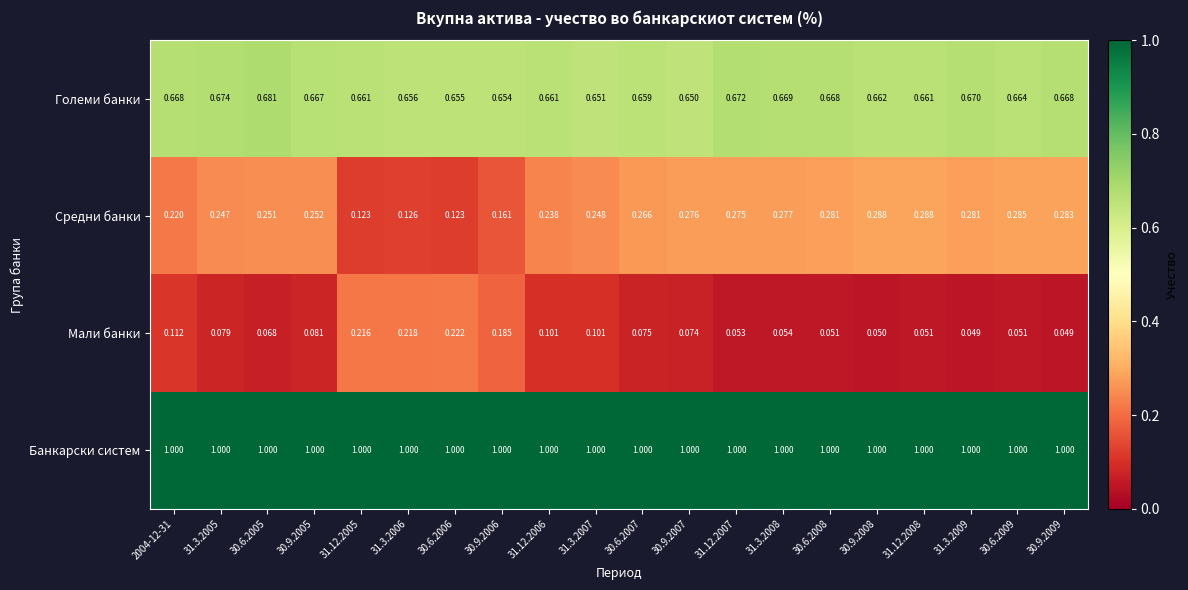

List the series in order of their peak value, lowest first.

Мали банки, Средни банки, Големи банки, Банкарски систем